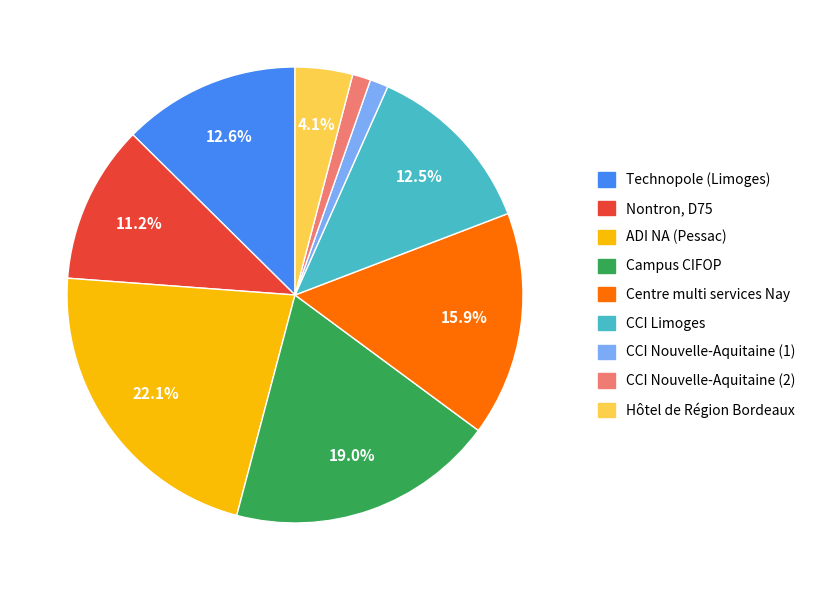

To the nearest percent, what percentage of the pie is Centre multi services Nay?

16%